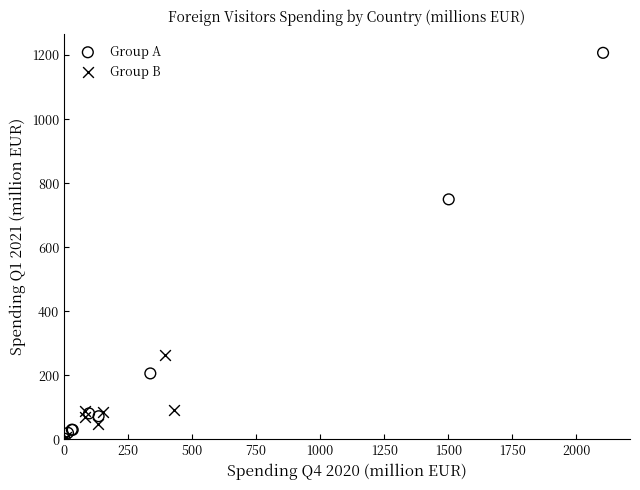

Which series reaches the maximum Y coordinate?

Group A